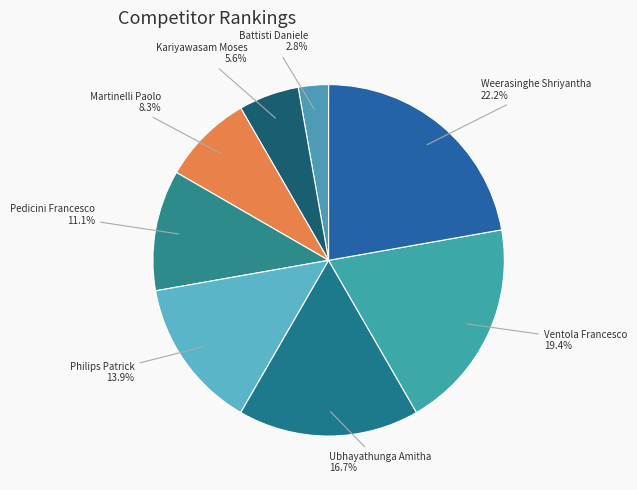

How many slices are in this pie chart?

8